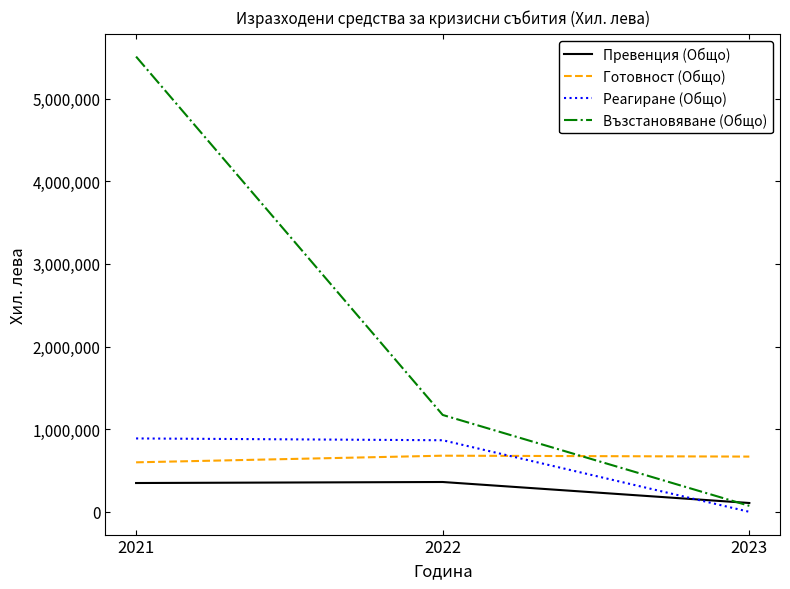

The value of Готовност (Общо) at 2023 is 349776. True or false?

False